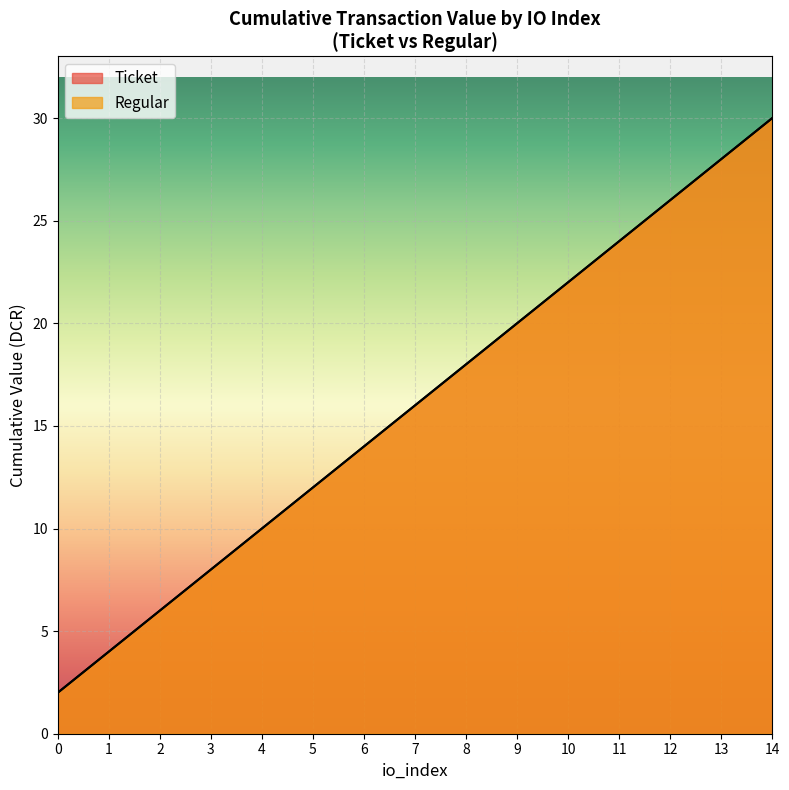

At which category does the chart reach its peak across all series?

14